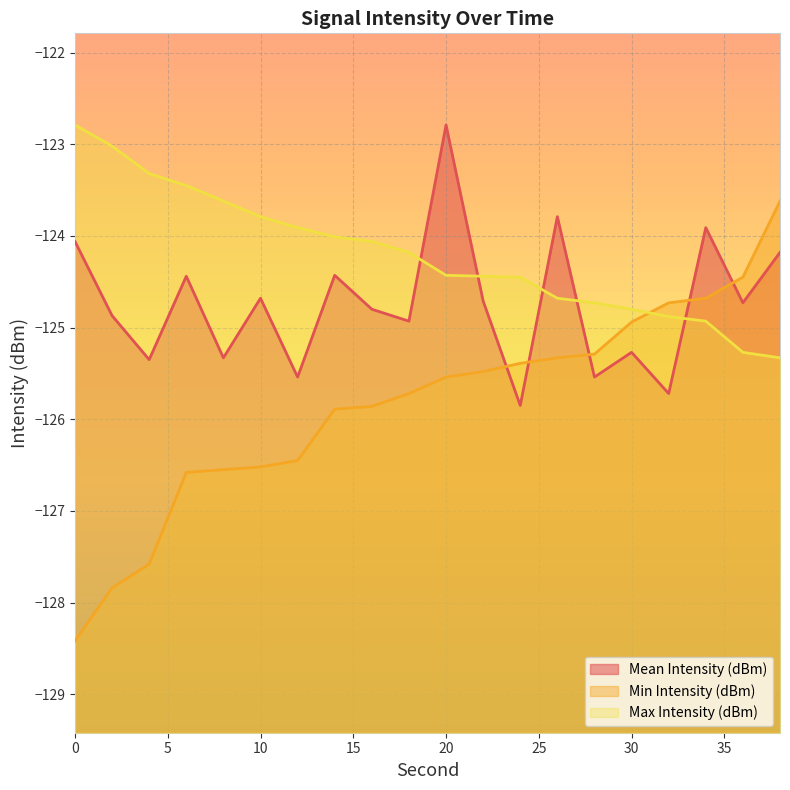

Where do Min Intensity (dBm) and Max Intensity (dBm) first cross each other?

30 and 32